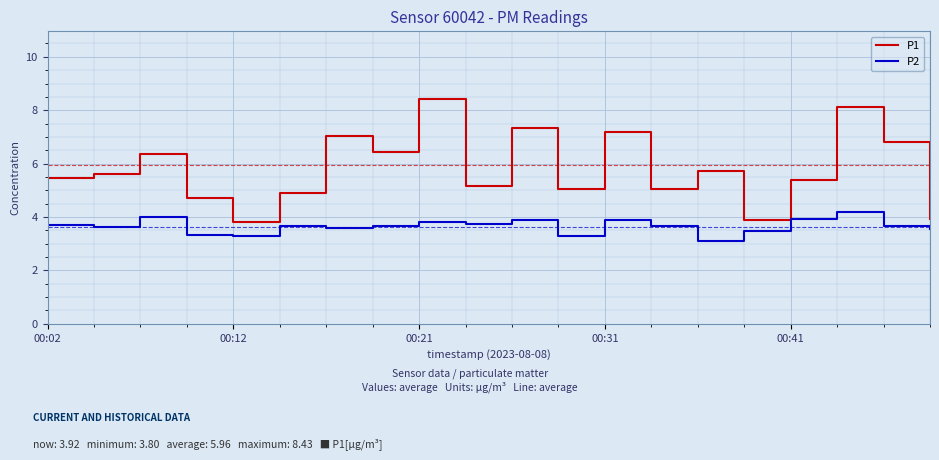

What is the difference between the maximum and minimum values in the P2 series?

1.1